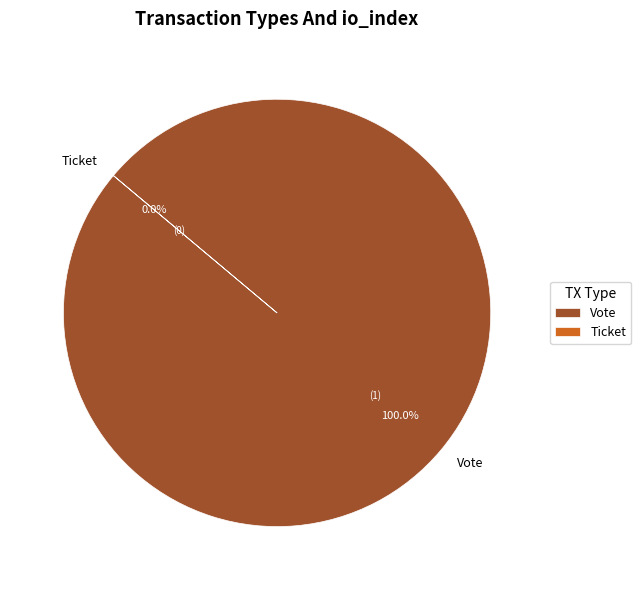

Which category has the biggest portion of the pie?

Vote